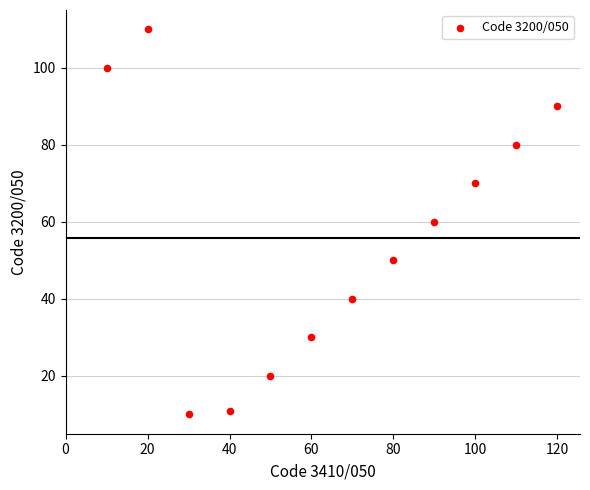

What is the range of X values (max minus min)?

110